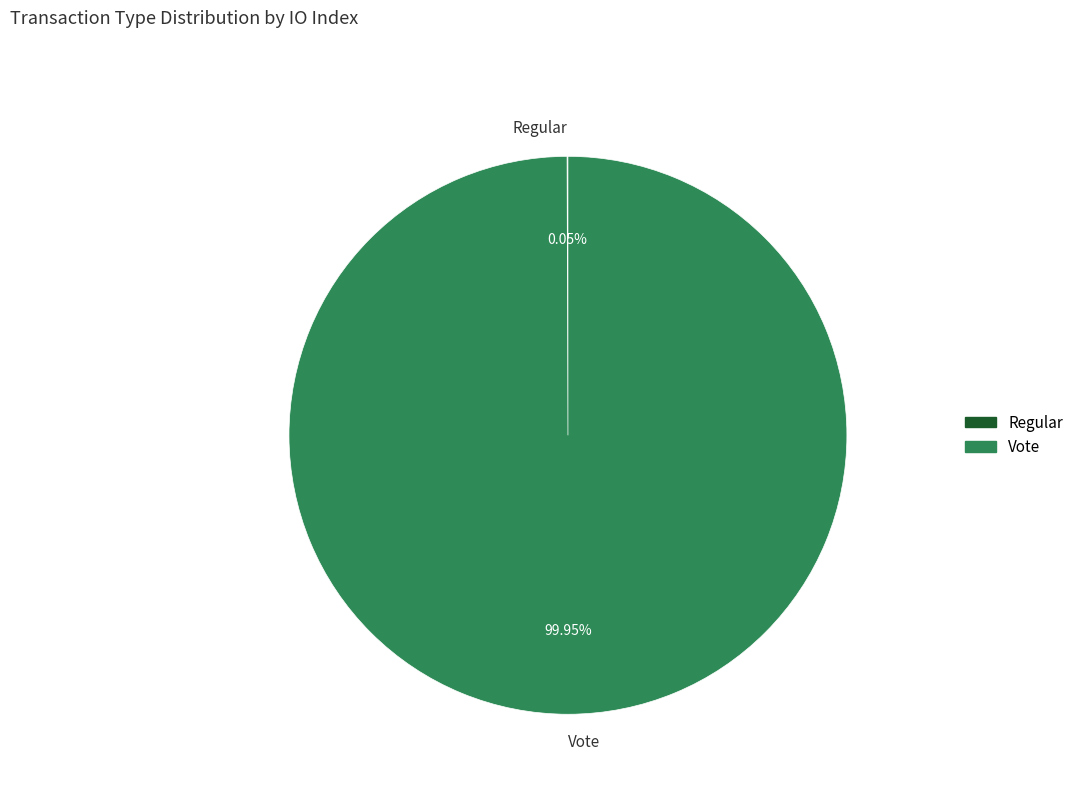

To the nearest percent, what portion does Vote represent?

100%